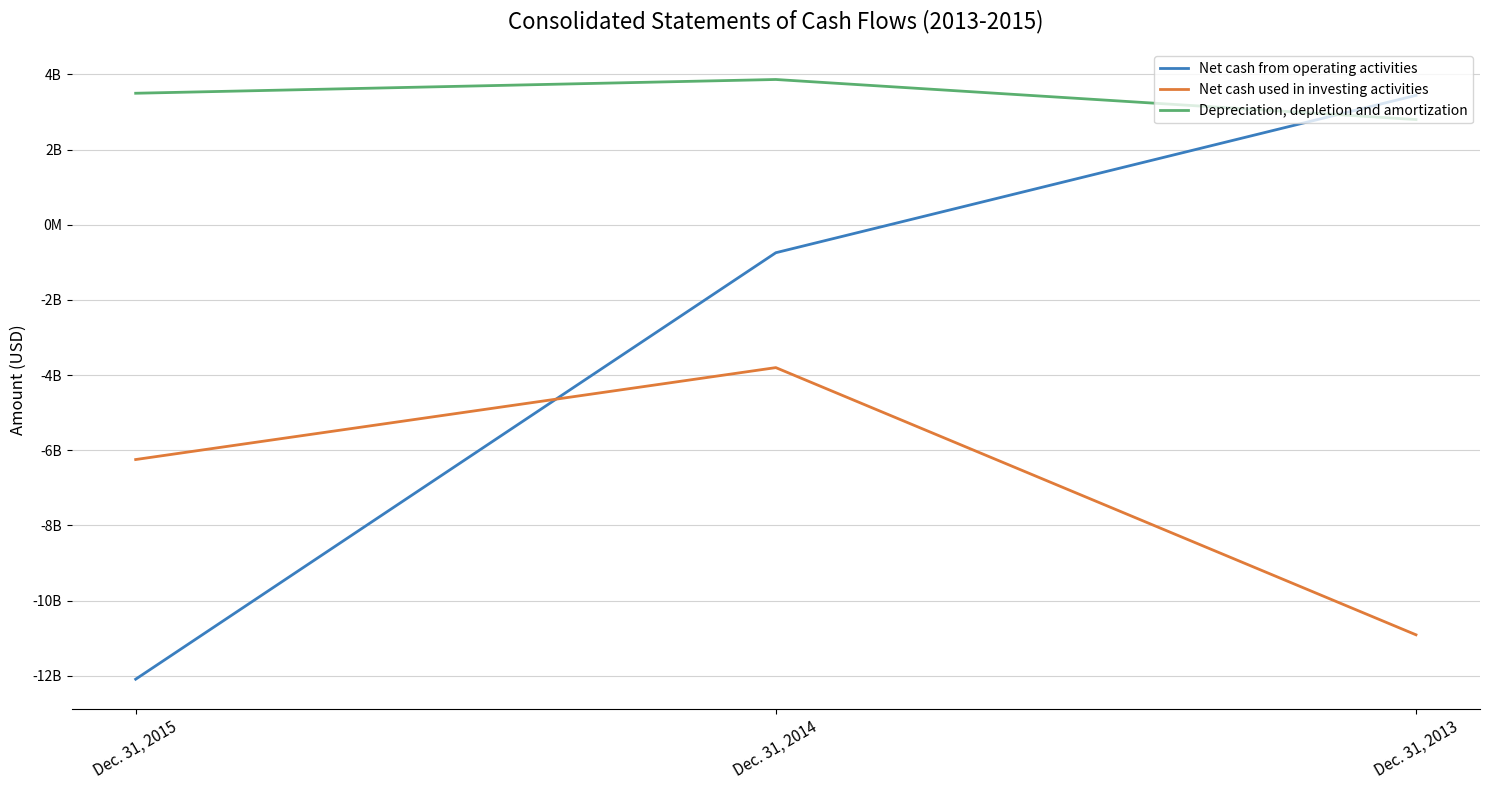

What is the value of the Net cash from operating activities point at the 2nd from the left?

-745000000